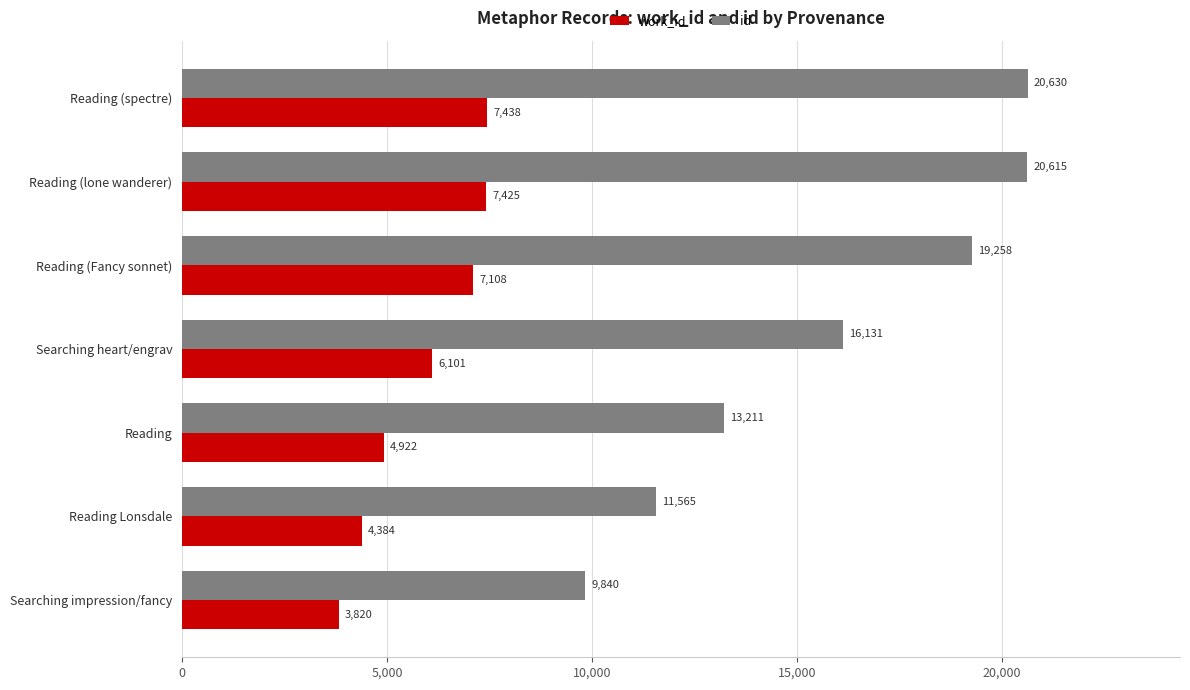

How many data points does each series have?

7